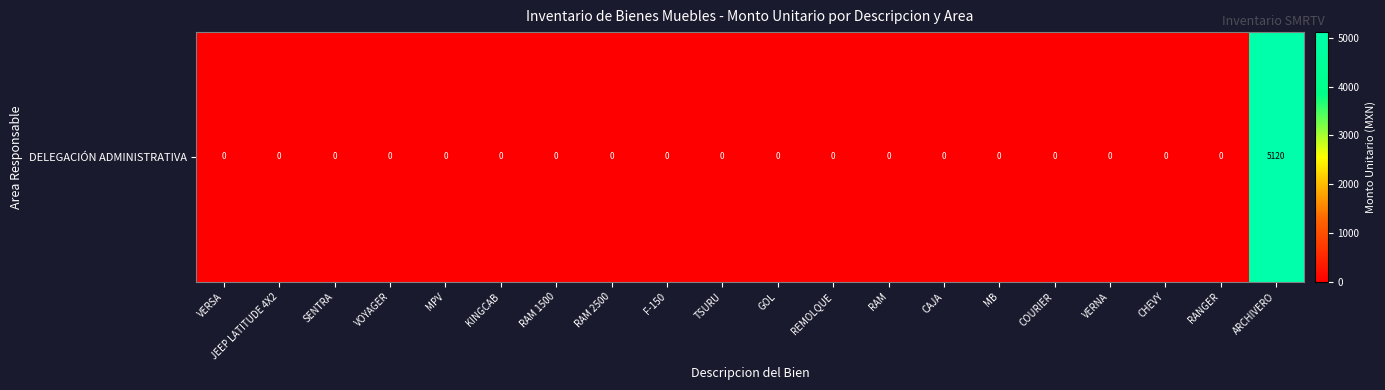

List the labels in order of value, smallest first.

VERSA, JEEP LATITUDE 4X2, SENTRA, VOYAGER, MPV, KINGCAB, RAM 1500, RAM 2500, F-150, TSURU, GOL, REMOLQUE, RAM, CAJA, MB, COURIER, VERNA, CHEVY, RANGER, ARCHIVERO